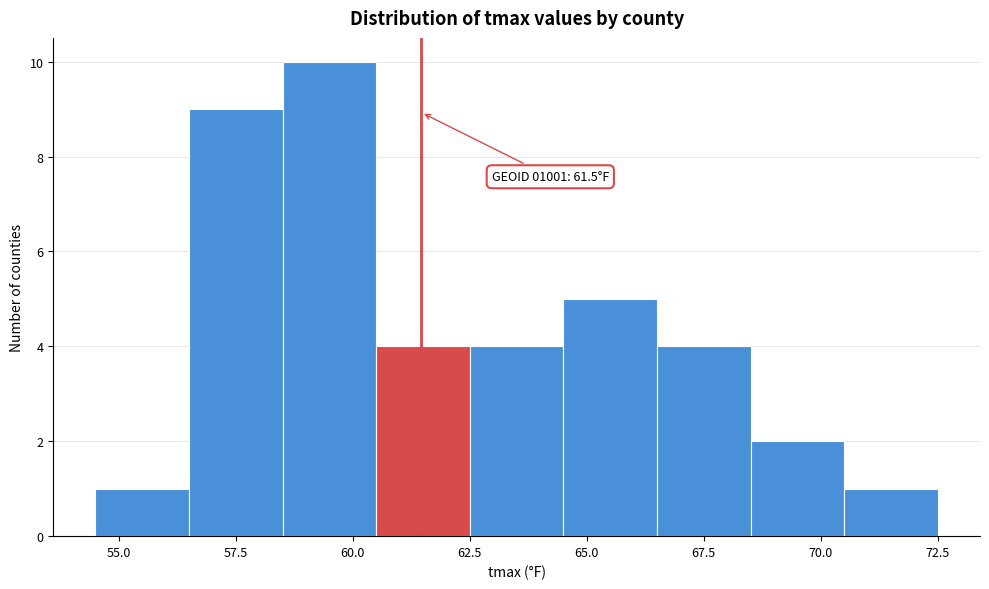

Over which range of the x-axis is the bar tallest?

58.5 to 60.5